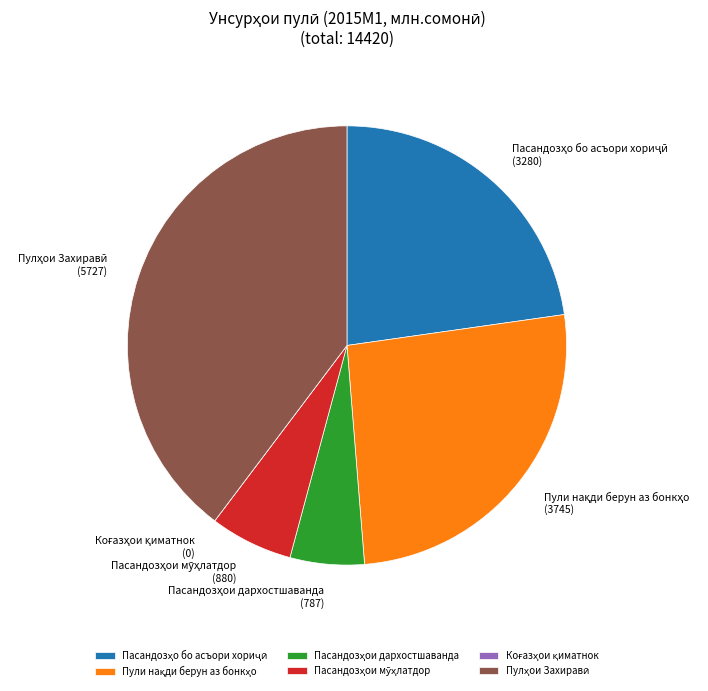

Does any single category account for the majority?

No